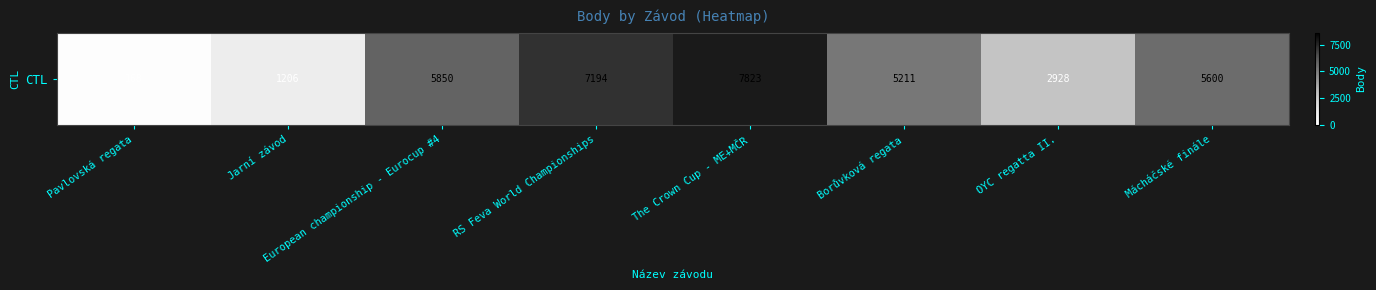

Reading left to right, transcribe all the data shown in this chart.

Pavlovská regata=168	Jarní závod=1206	European championship - Eurocup #4=5850	RS Feva World Championships=7194	The Crown Cup - ME+MČR=7823	Borůvková regata=5211	OYC regatta II.=2928	Mácháčské finále=5600